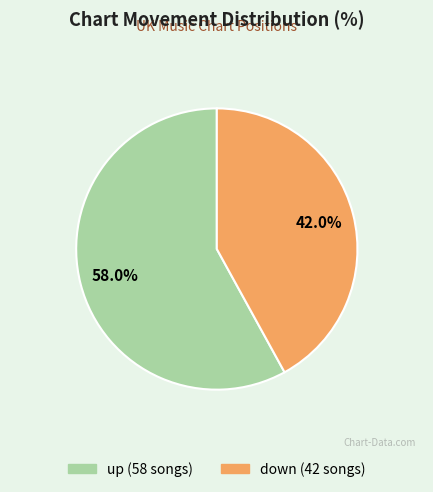

The down slice represents 55% of the pie. True or false?

False